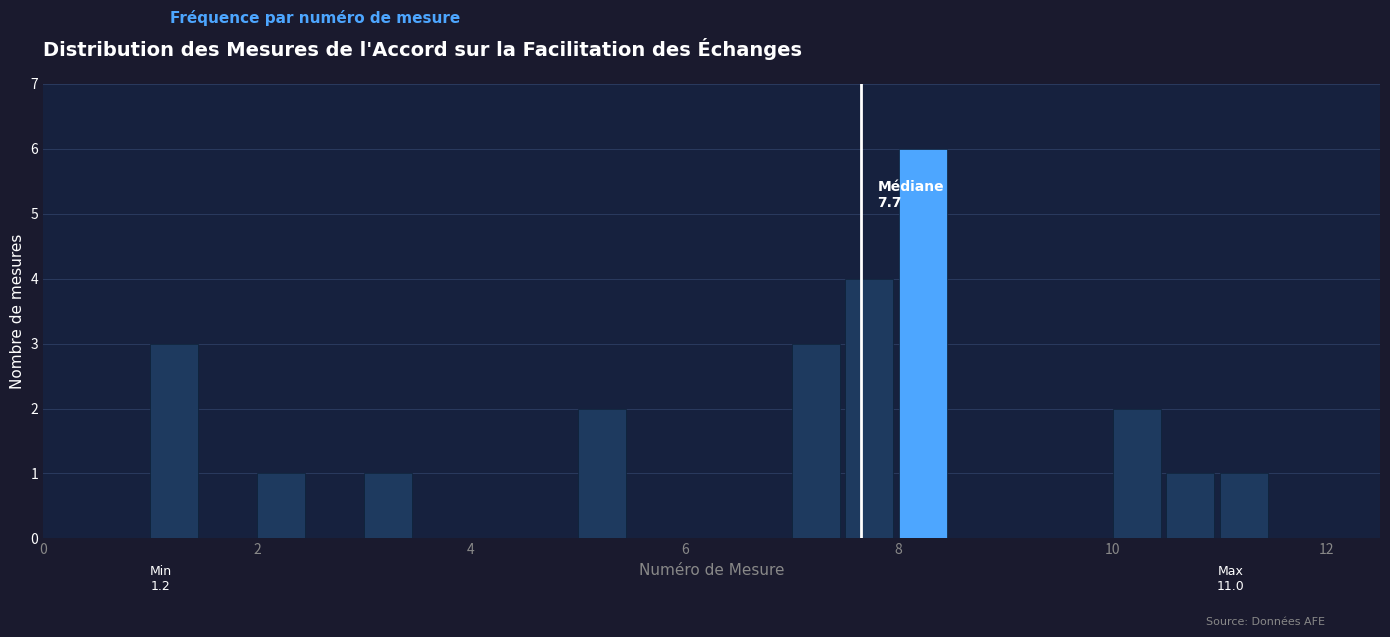

Around what value on the x-axis is the tallest bar? Give the approximate position of its centre, as read against the axis.

8.2